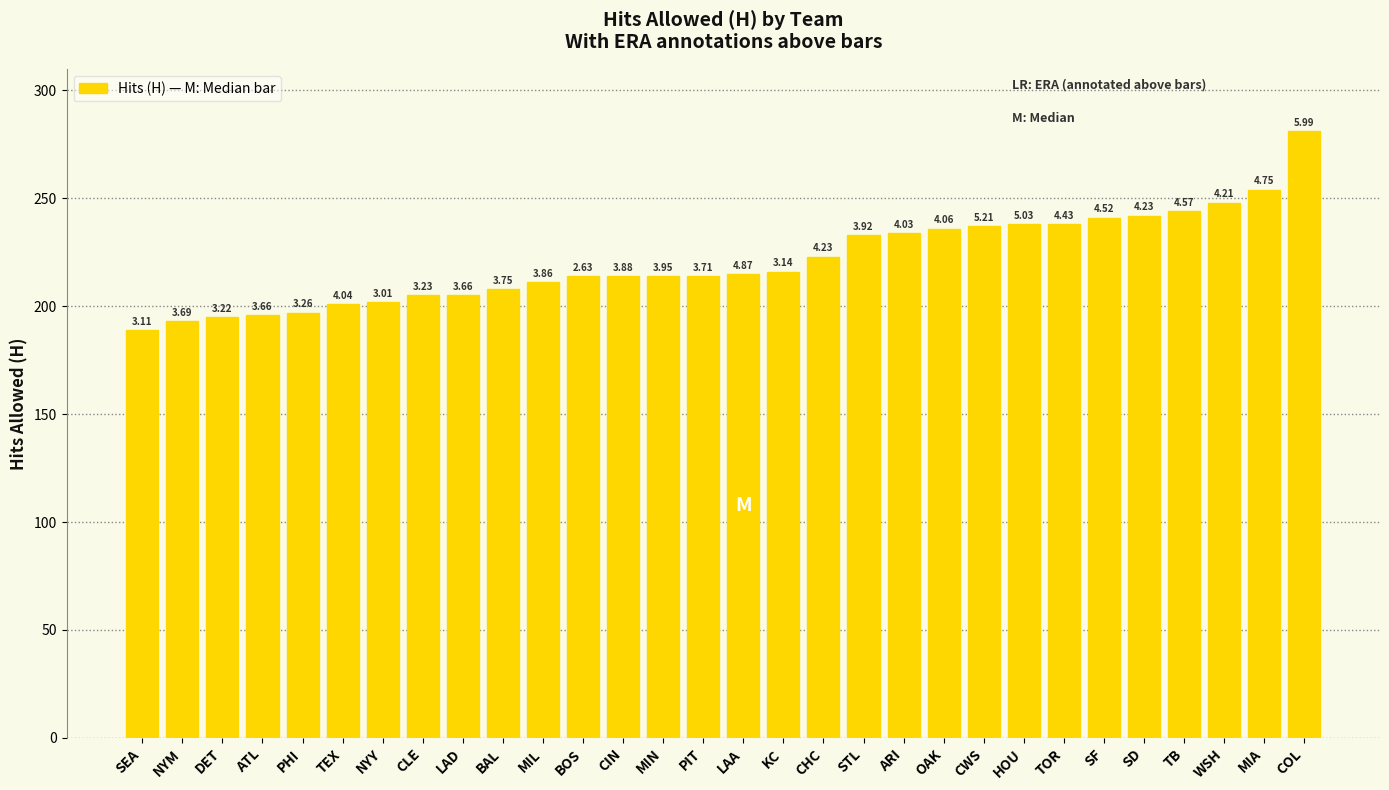

Is it true that the value at BOS is 140?

False